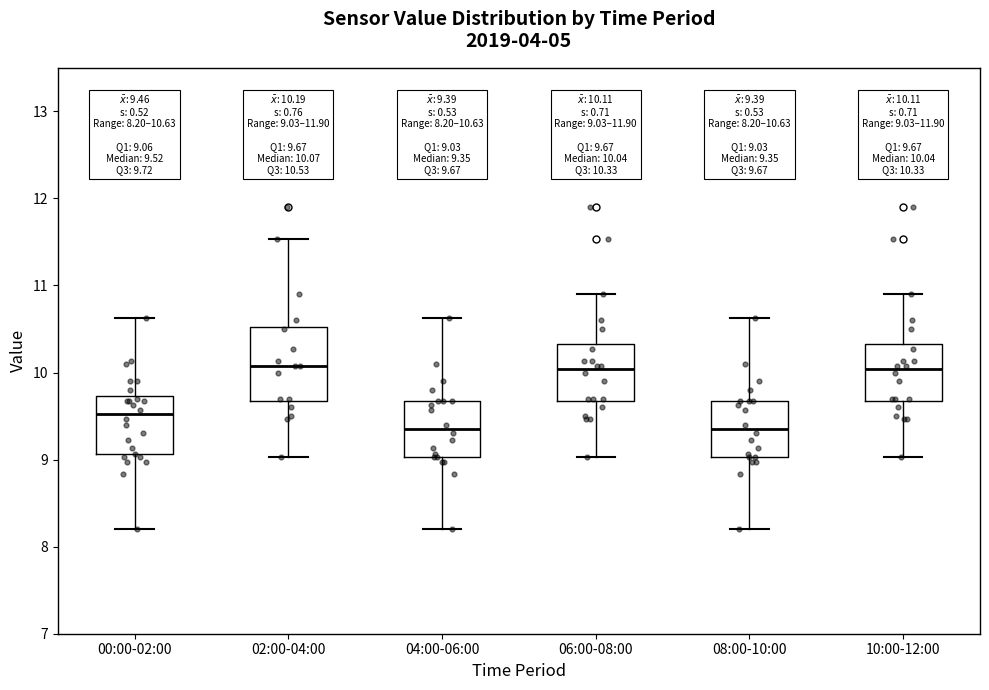

Comparing the boxes themselves (not the whiskers), which one is the tallest?

02:00-04:00